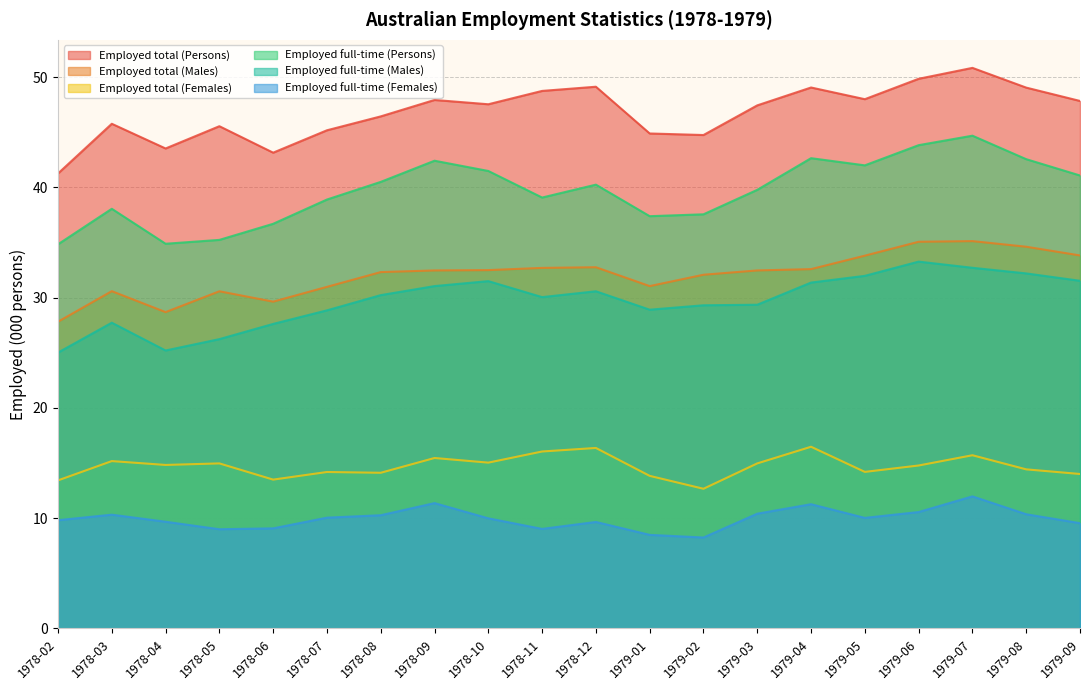

The value of Employed full-time (Males) at 1978-09 is 18.5. True or false?

False